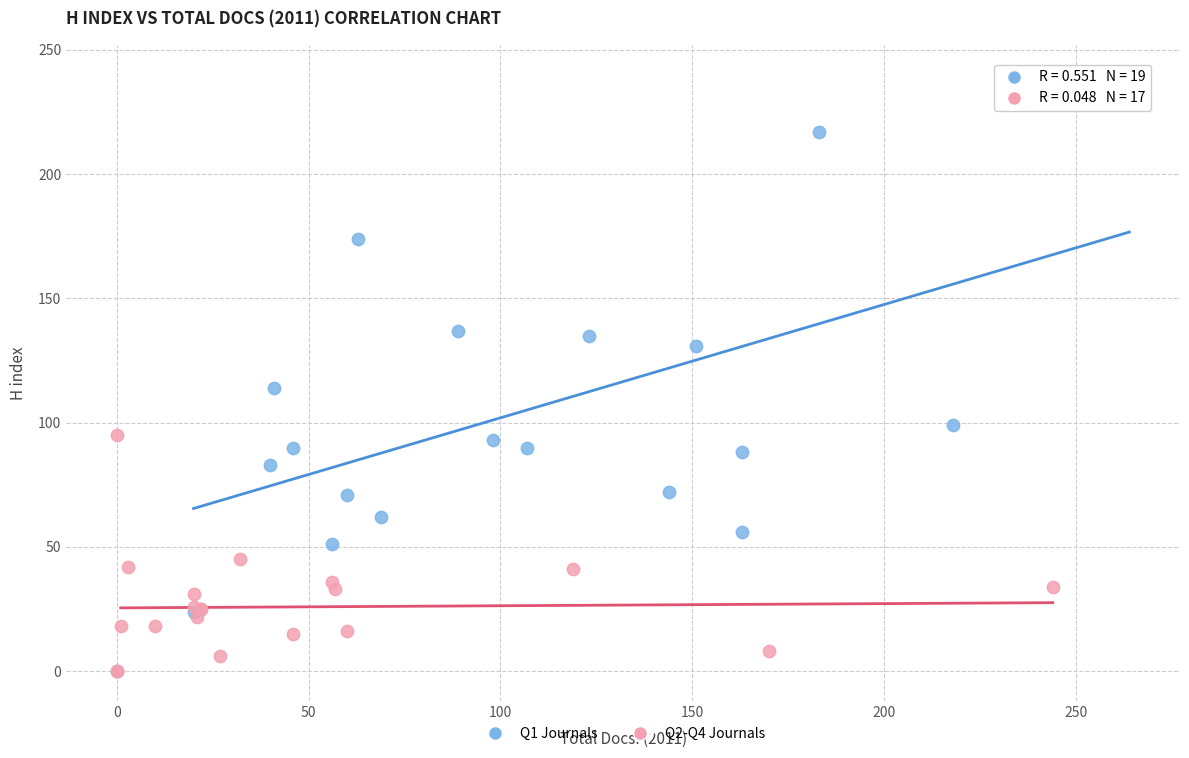

Which series has the largest Y range (max minus min)?

Q1 Journals